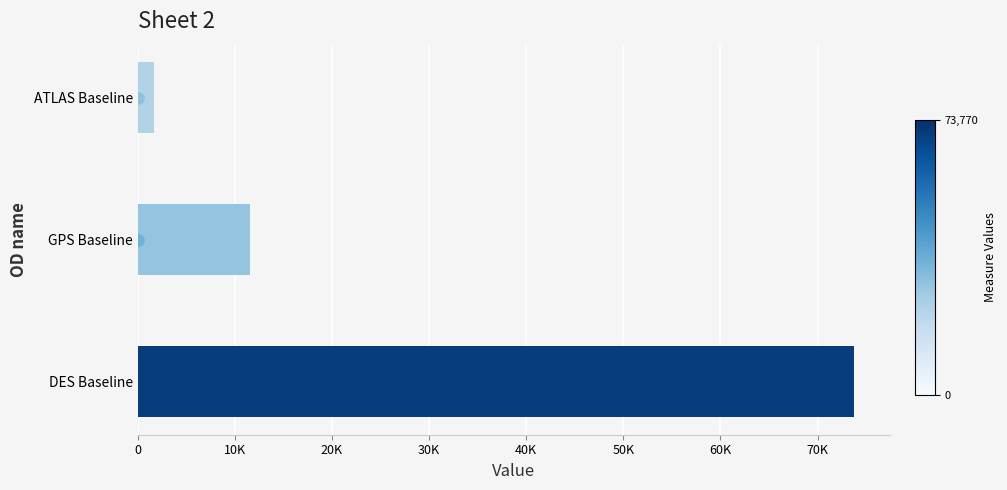

Does the chart contain any negative values?

No